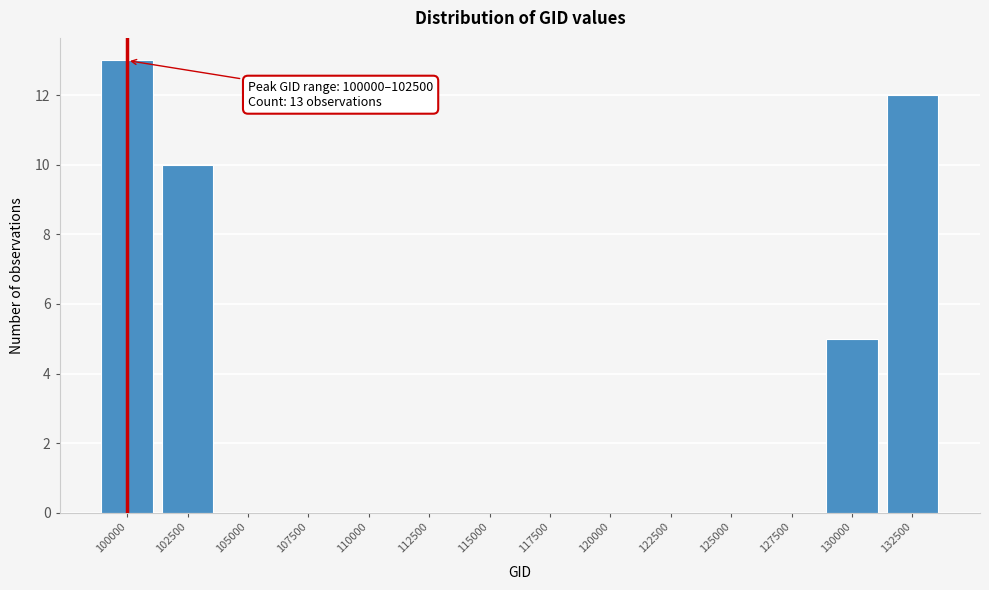

Reading left to right, what are all the values shown in this chart?

100000=13	102500=10	105000=0	107500=0	110000=0	112500=0	115000=0	117500=0	120000=0	122500=0	125000=0	127500=0	130000=5	132500=12